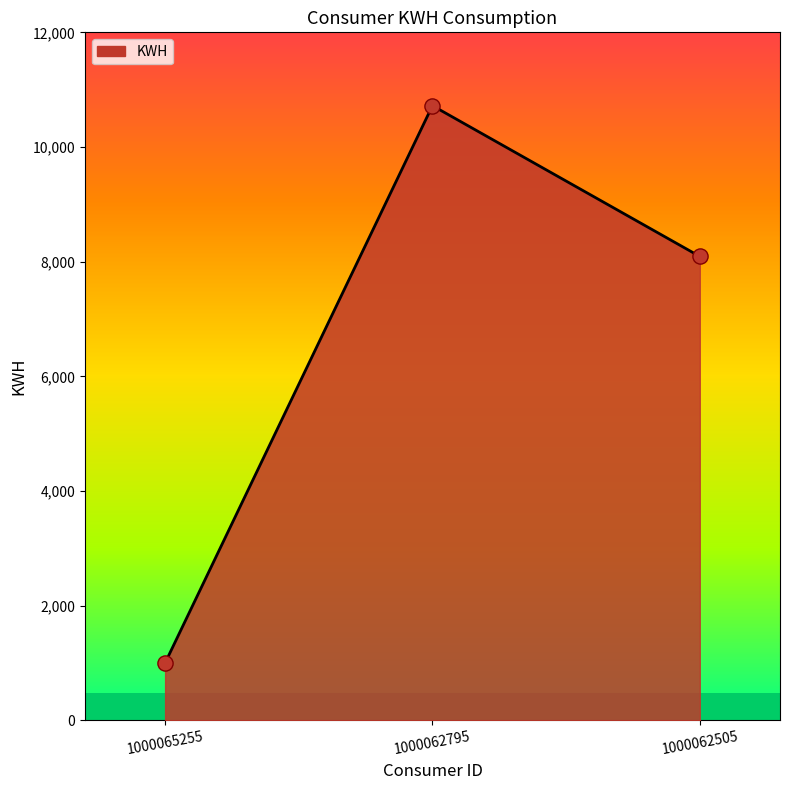

Approximately how many times larger is the value at 1000065255 compared to 1000062505?

0.1